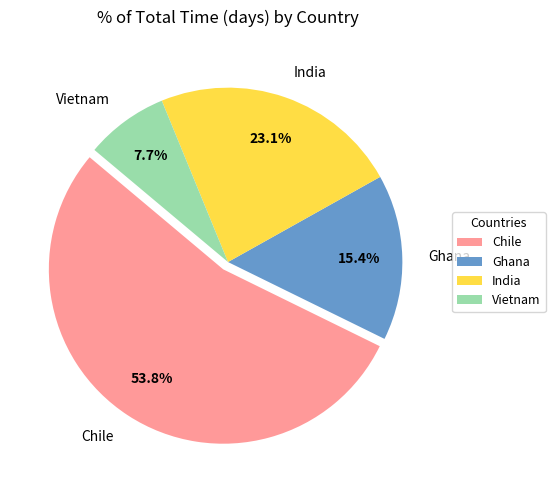

What is the largest slice in the pie chart?

Chile